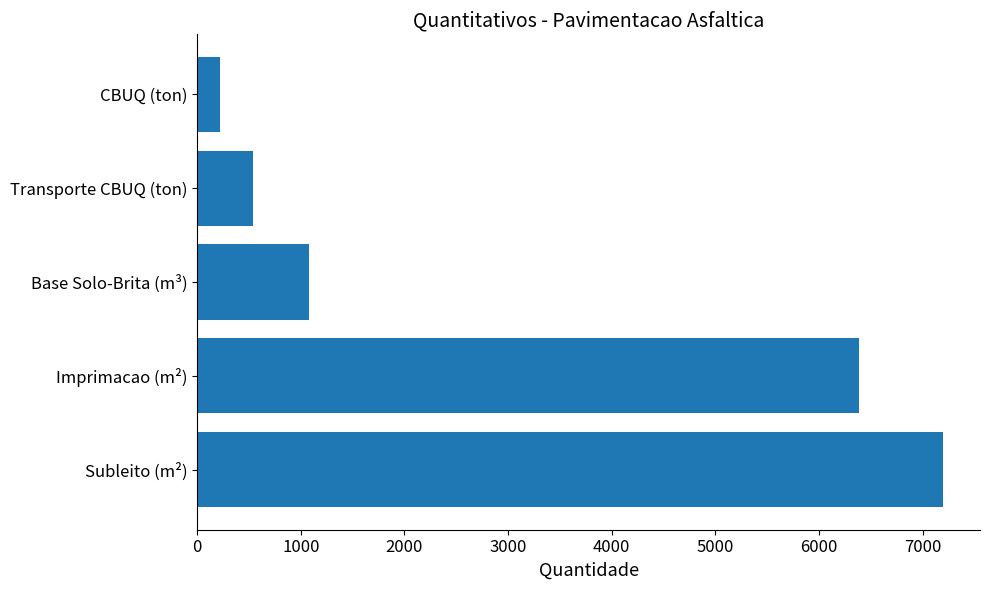

Reading bottom to top, list all the values displayed in this chart.

7194.0	6382.0	1079.1	536.1	223.4